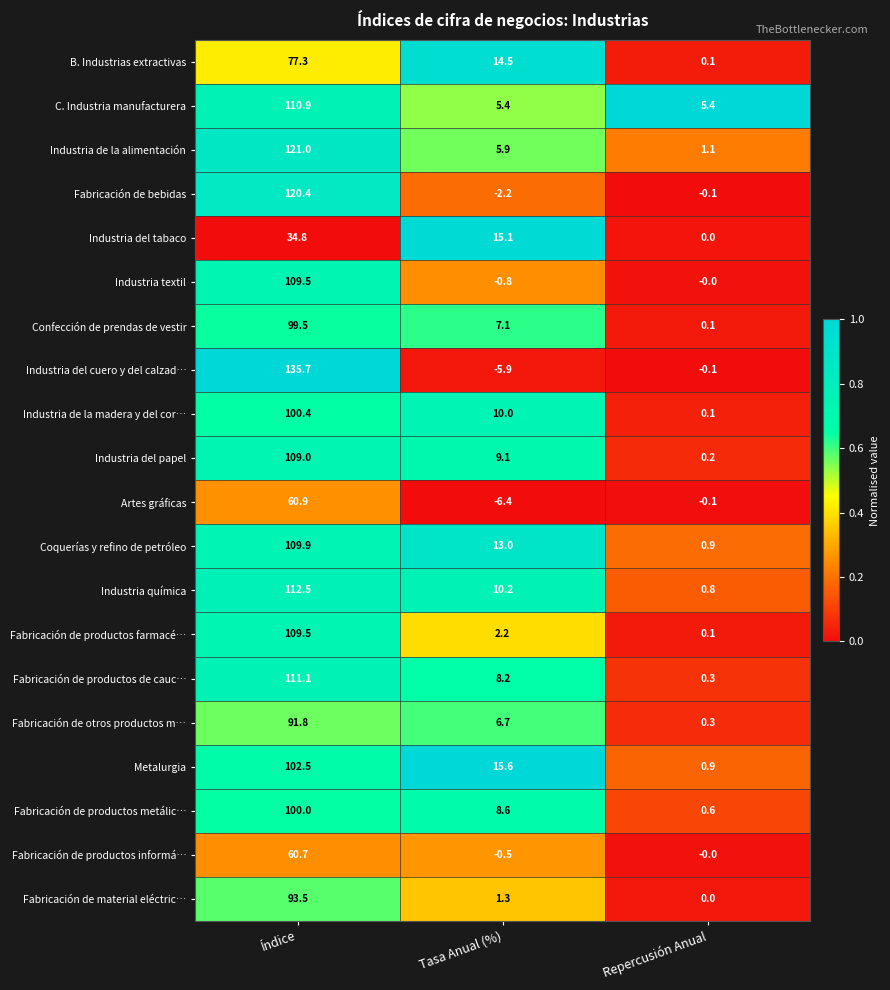

Which category has the lowest value across all series?

Tasa Anual (%)